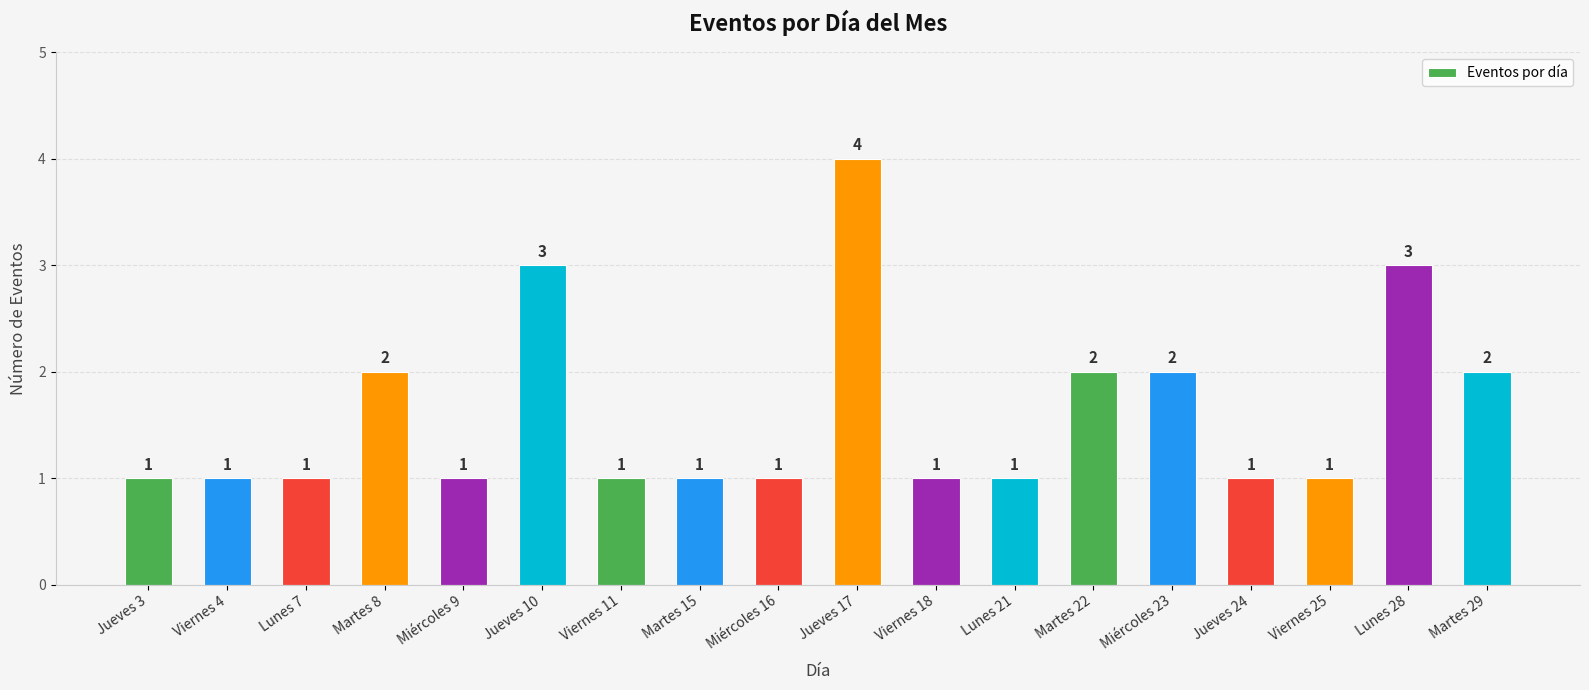

Reading right to left, extract all data points from this chart.

2	3	1	1	2	2	1	1	4	1	1	1	3	1	2	1	1	1